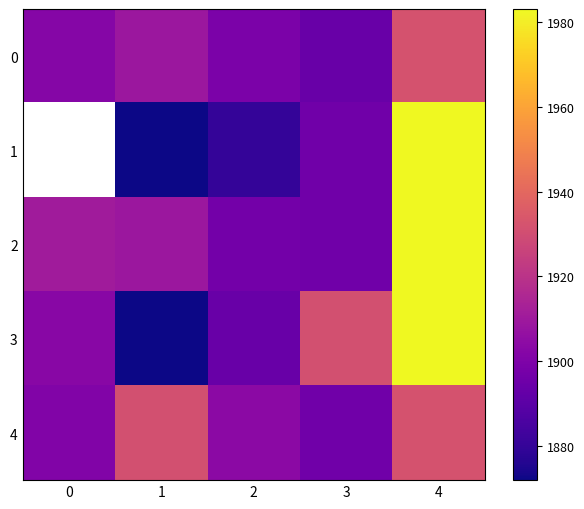

True or false: 1 has a value of 1983.0 at 4.

True